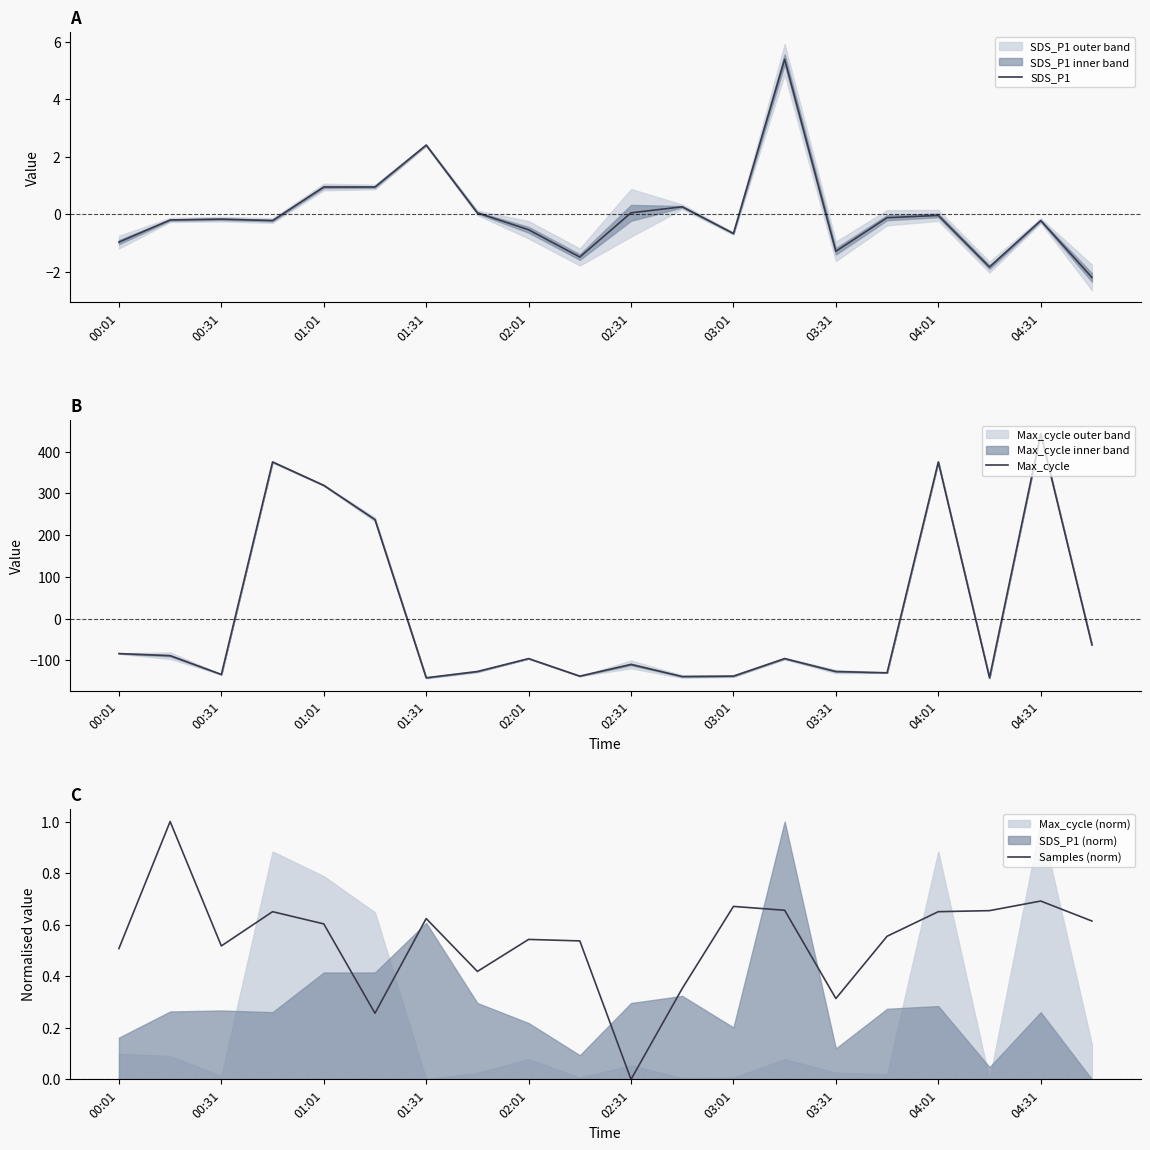

The value of SDS_P1 at 01:31 is 2.4. True or false?

True